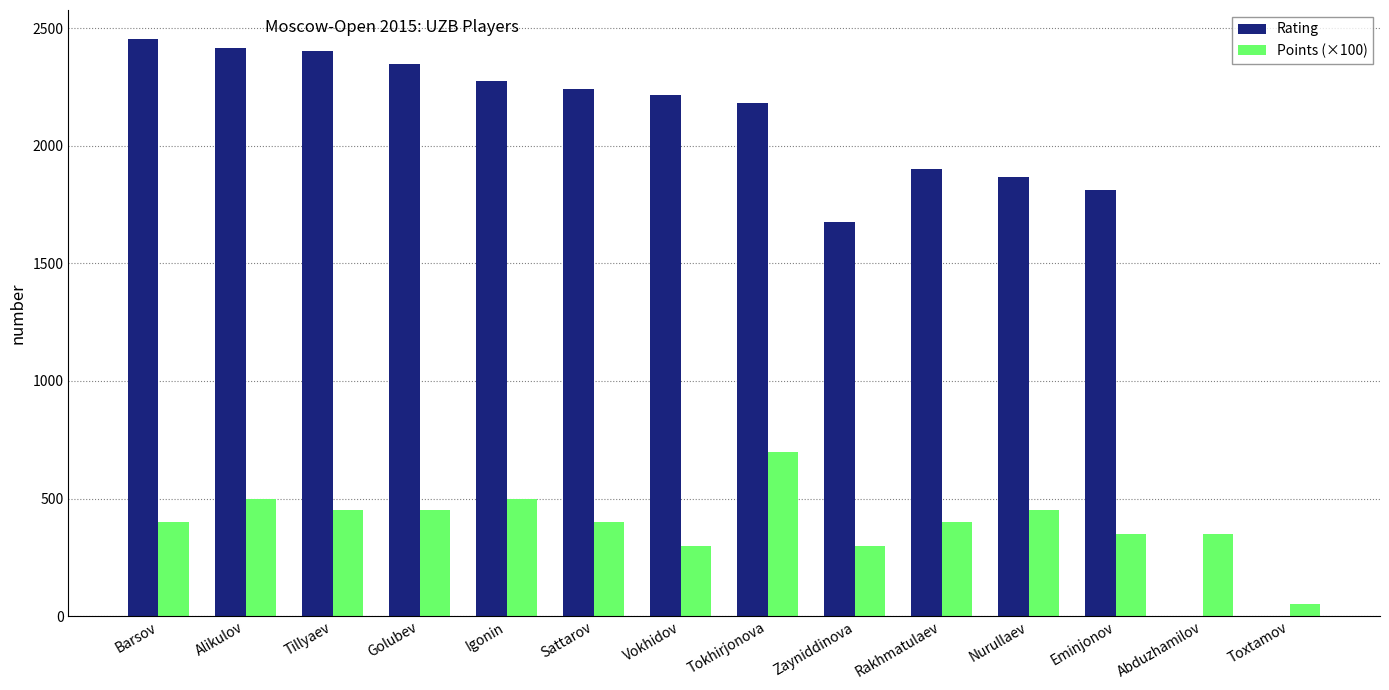

How many groups of bars are there?

14